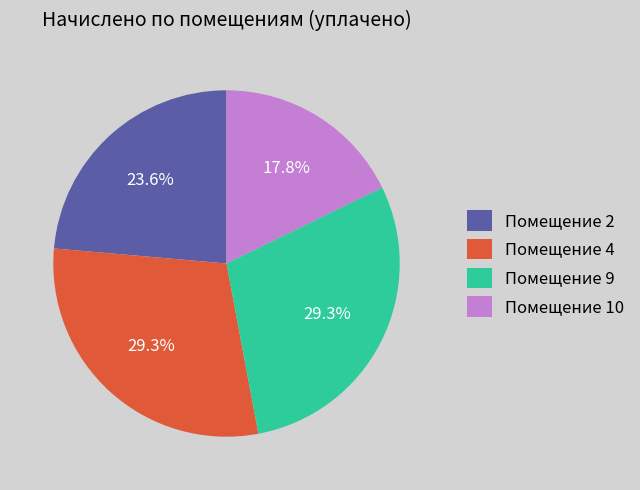

To the nearest percent, what is the average slice percentage?

25%